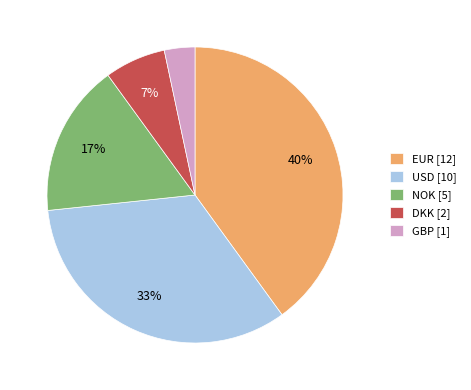

Is it true that NOK is 4% of the pie?

False